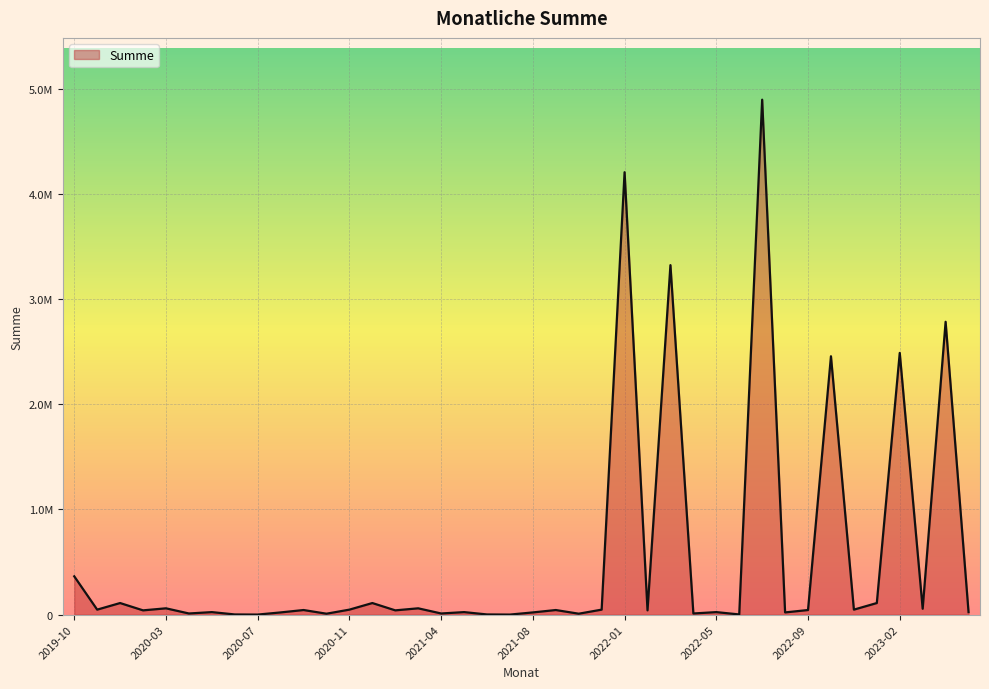

Is this an area chart (filled region under the line)?

Yes